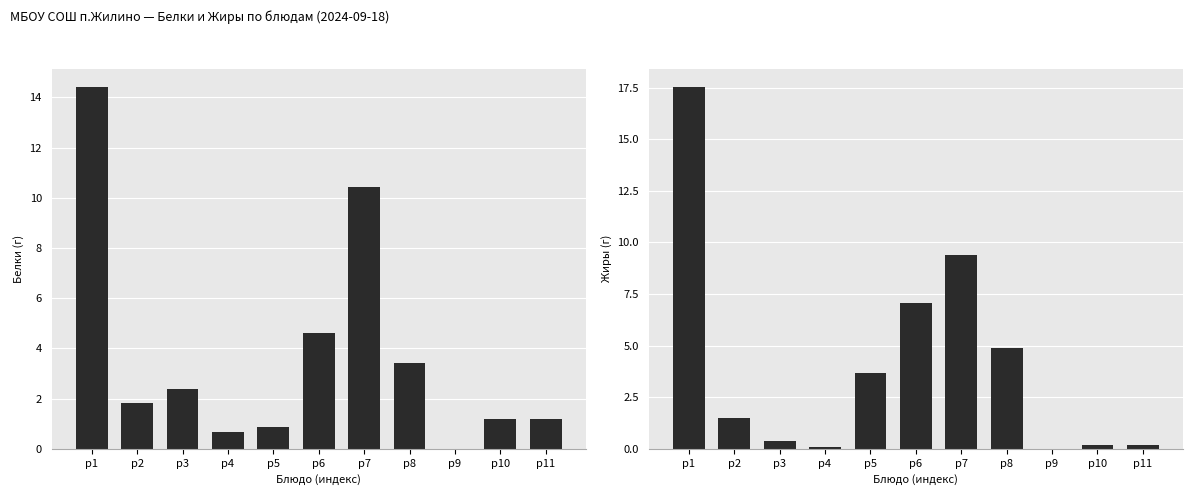

List the series in order of their peak value, highest first.

Жиры, Белки